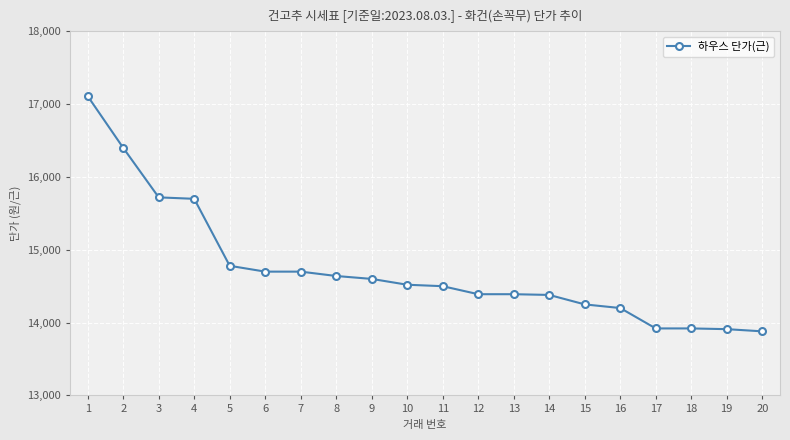

At which label does the data first exceed 14520?

1